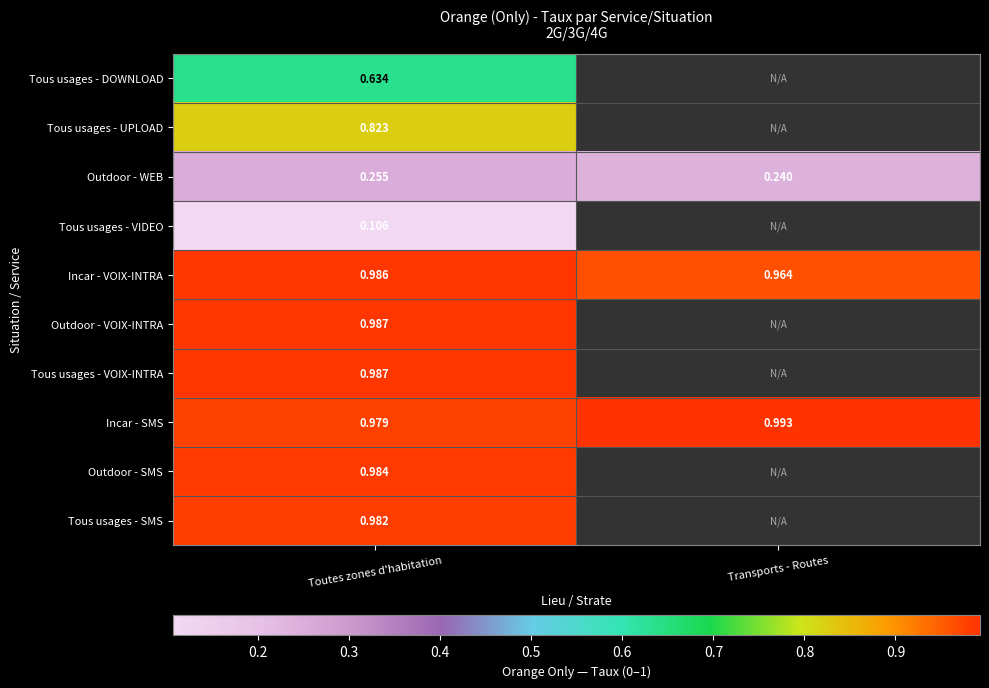

Where is Incar - SMS nearest to the value 0?

Toutes zones d'habitation